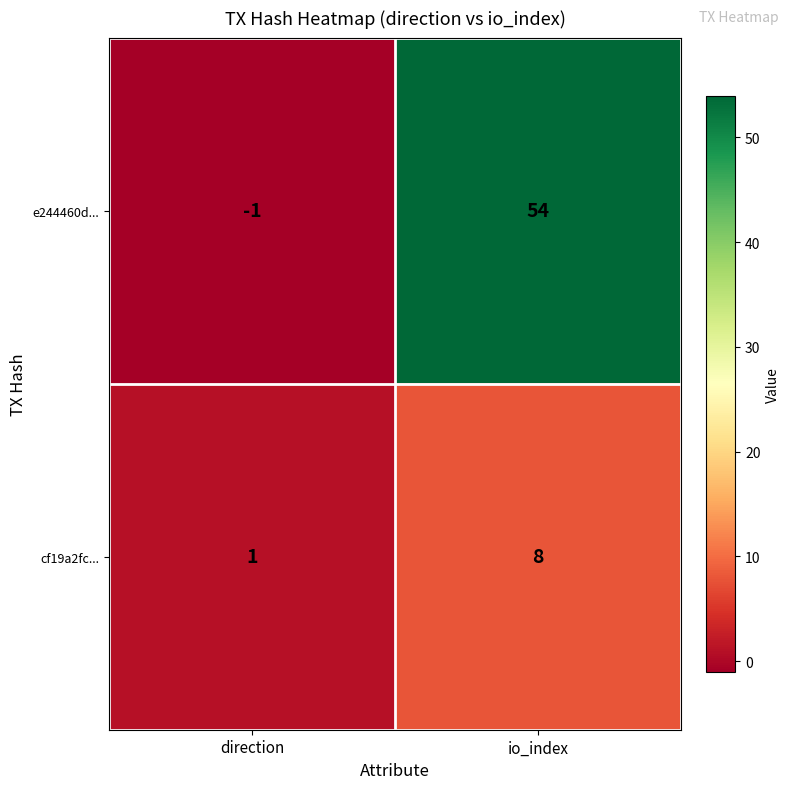

Read the cf19a2fc... value at io_index.

8